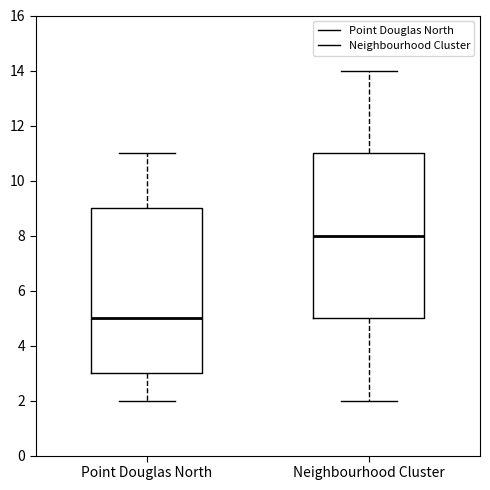

Reading left to right, read every box against the y-axis: the position of its median line, the range the box covers, and the ends of its whiskers. The values are not printed on the chart, so give them approximately, as read against the axis.

Point Douglas North: median 5, box 3 to 9, whiskers 2 to 11
Neighbourhood Cluster: median 8, box 5 to 11, whiskers 2 to 14